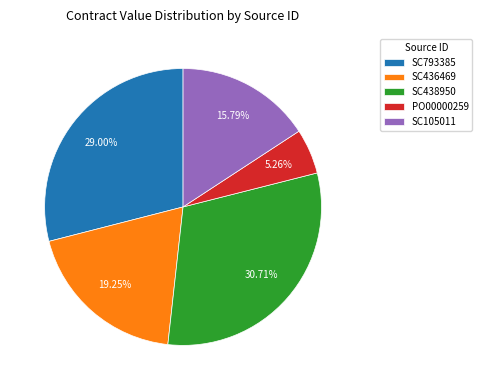

To the nearest percent, what portion does SC436469 represent?

19%